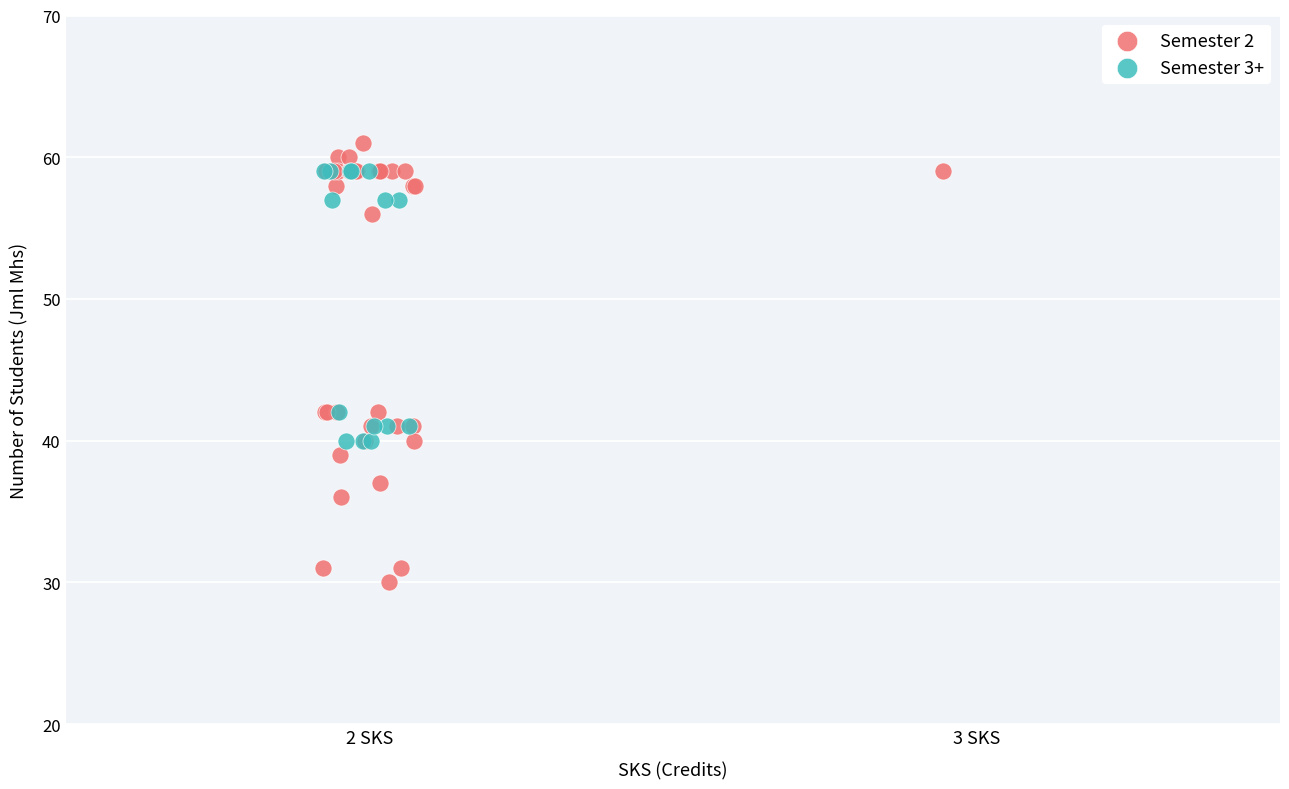

Which series contains the highest Y value?

Semester 2